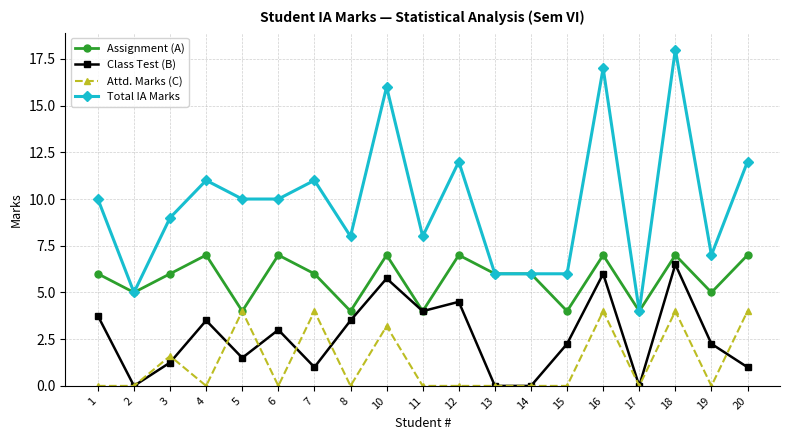

True or false: Class Test (B) and Total IA Marks intersect in this chart.

False